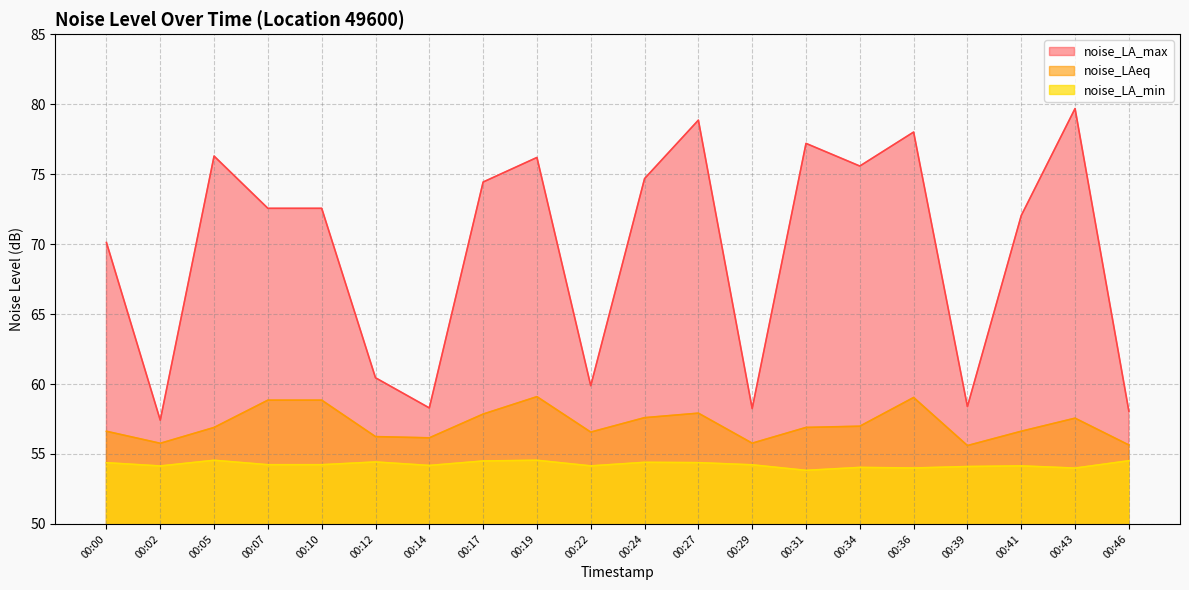

What is the value of the noise_LAeq point at the 16th from the left?

59.0